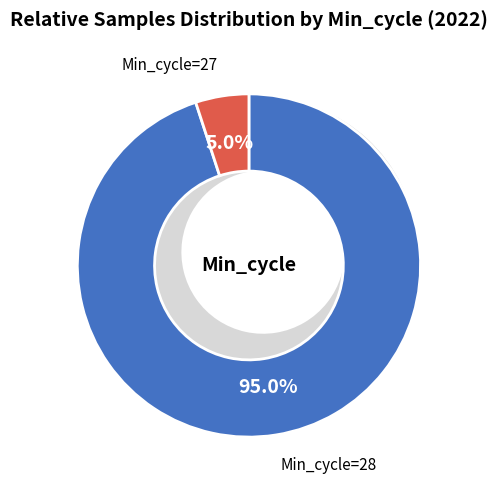

Which has a higher value, 28 or 28?

28